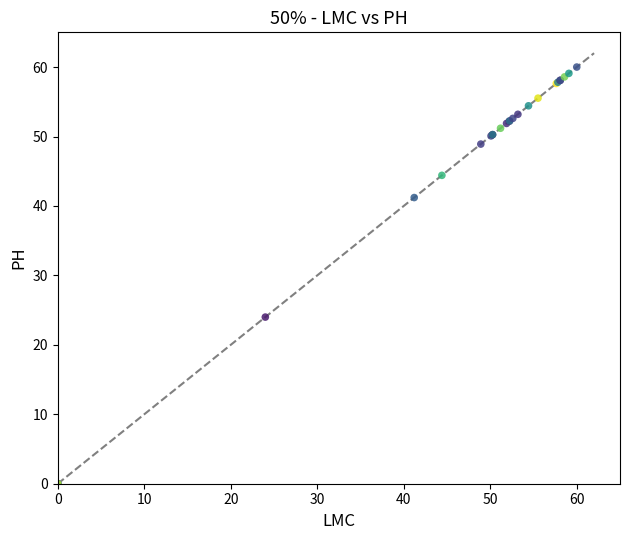

What Y value in the scatter plot is closest to 30?

24.0